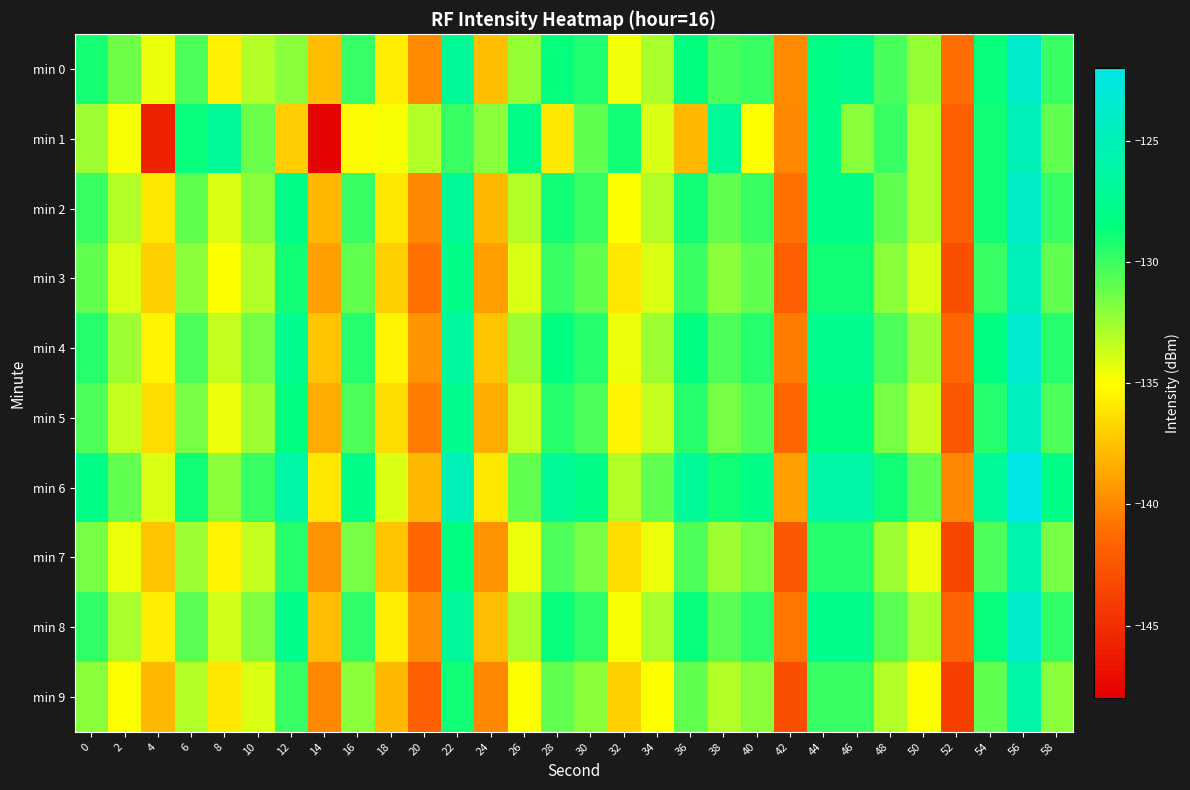

List the series in order of their peak value, lowest first.

min 9, min 7, min 1, min 3, min 5, min 2, min 8, min 0, min 4, min 6